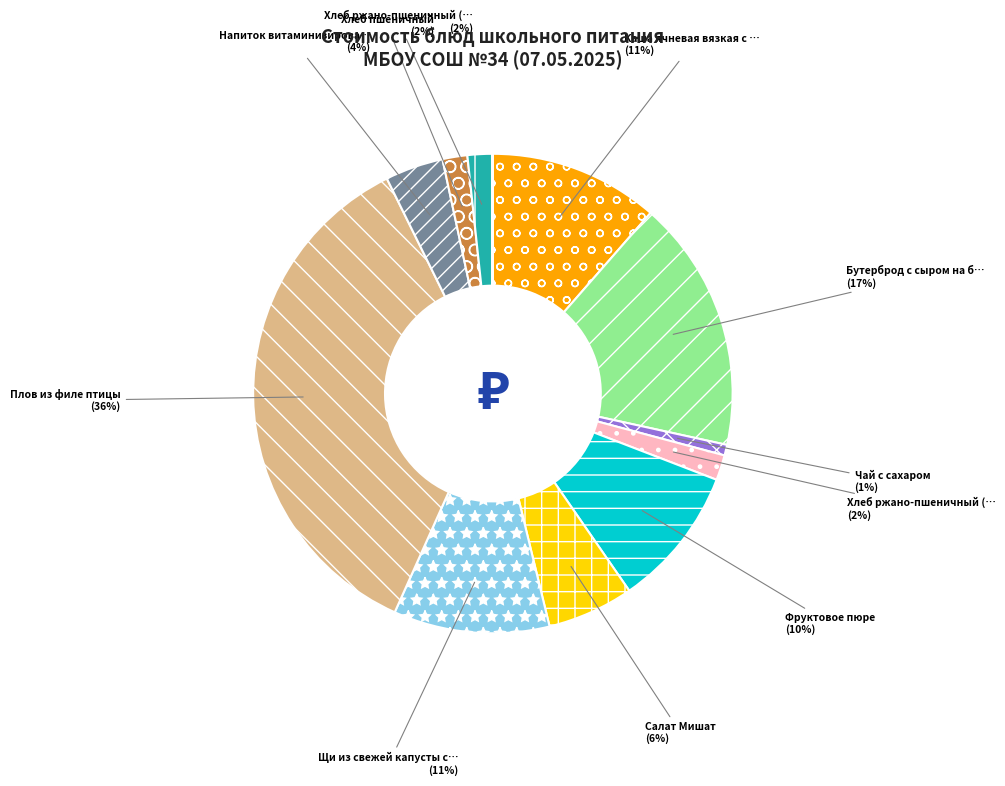

Does any single category account for the majority?

No